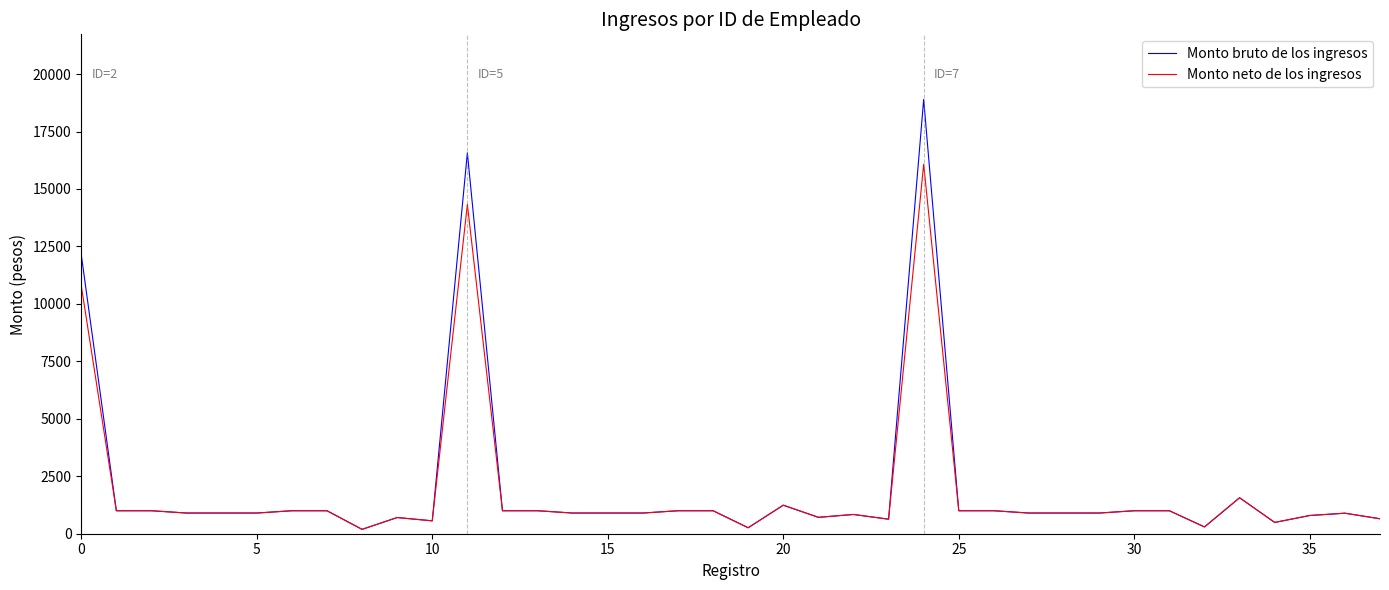

Rank the series by their maximum value, from highest to lowest.

Monto bruto de los ingresos, Monto neto de los ingresos